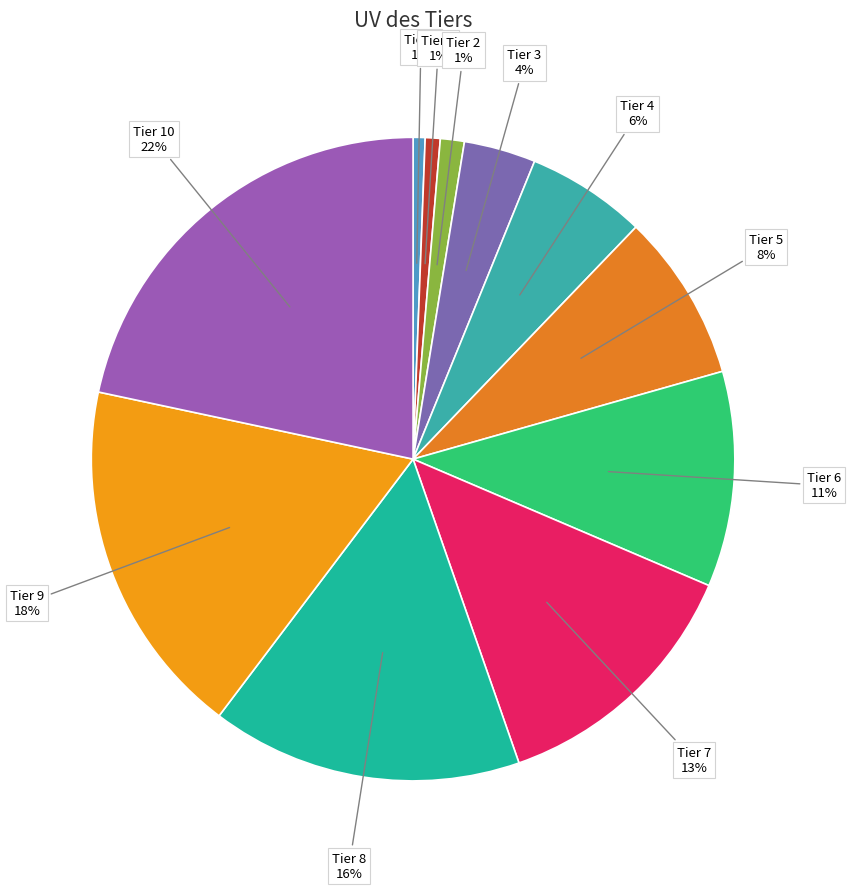

To the nearest percent, what portion does Tier 2 represent?

1%